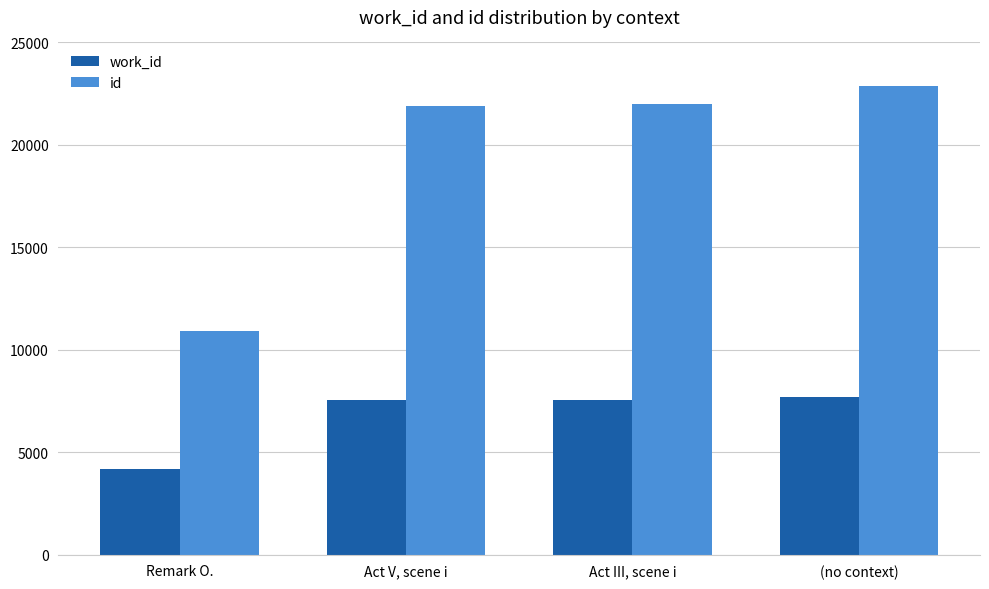

List the series in order of their overall mean, lowest first.

work_id, id